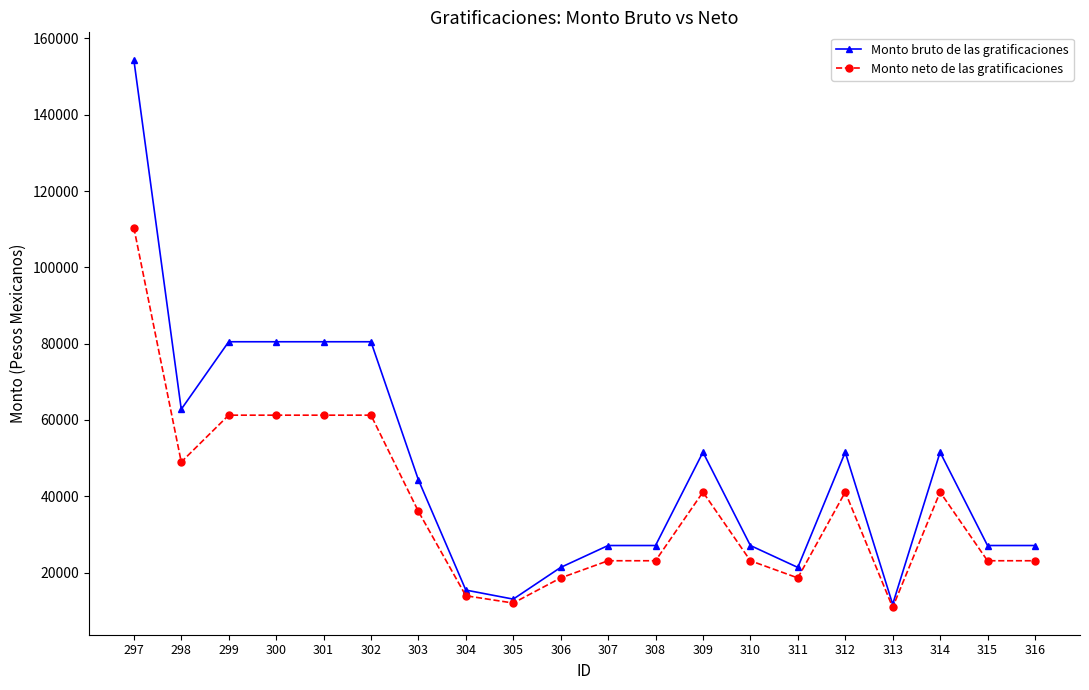

What is the difference between the maximum and minimum values in the Monto neto de las gratificaciones series?

99522.2